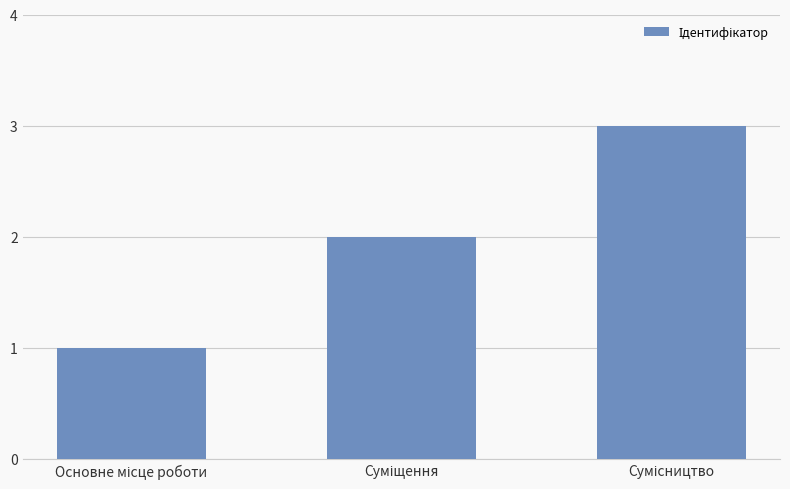

What is the sum of all values?

6